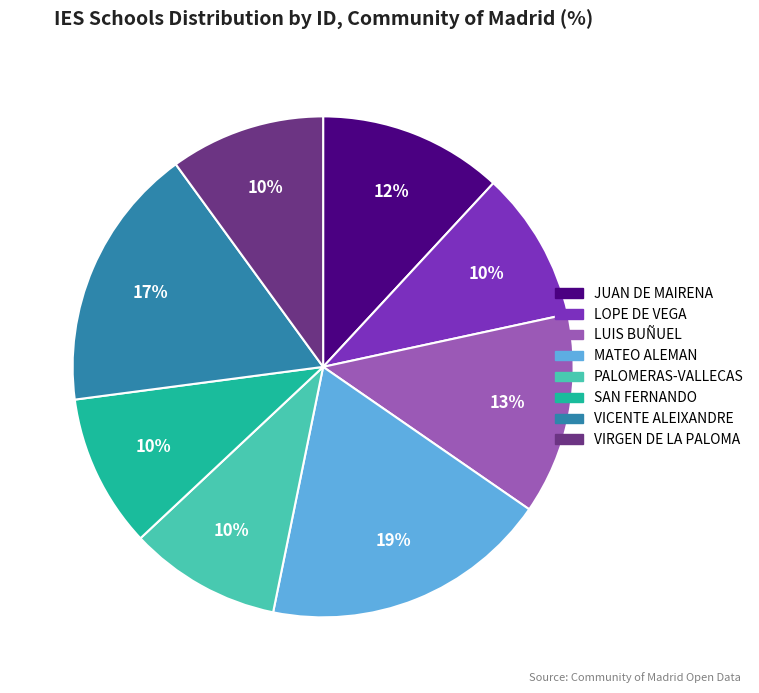

Which slice is the largest?

MATEO ALEMAN